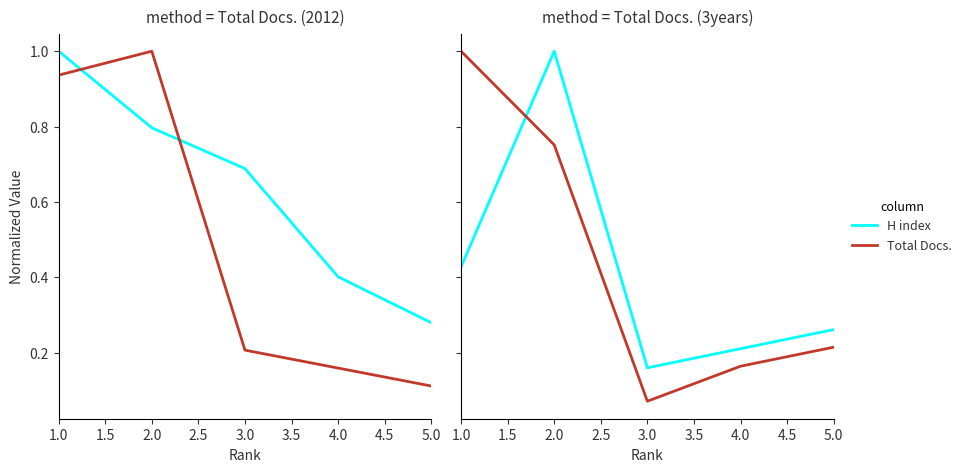

After their last crossing, which series has the higher values: H index or Total Docs. (2012)?

H index